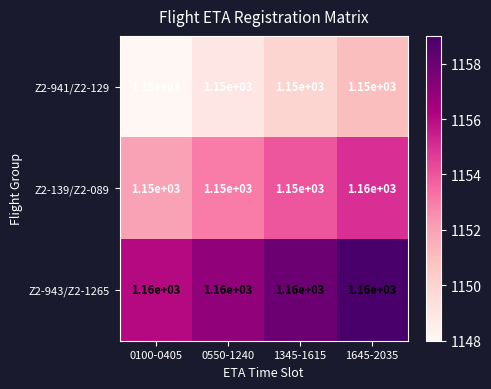

Reading left to right, what are all the values shown in this chart?

Z2-941/Z2-129: 0100-0405=1150	0550-1240=1150	1345-1615=1150	1645-2035=1150
Z2-139/Z2-089: 0100-0405=1150	0550-1240=1150	1345-1615=1150	1645-2035=1160
Z2-943/Z2-1265: 0100-0405=1160	0550-1240=1160	1345-1615=1160	1645-2035=1160